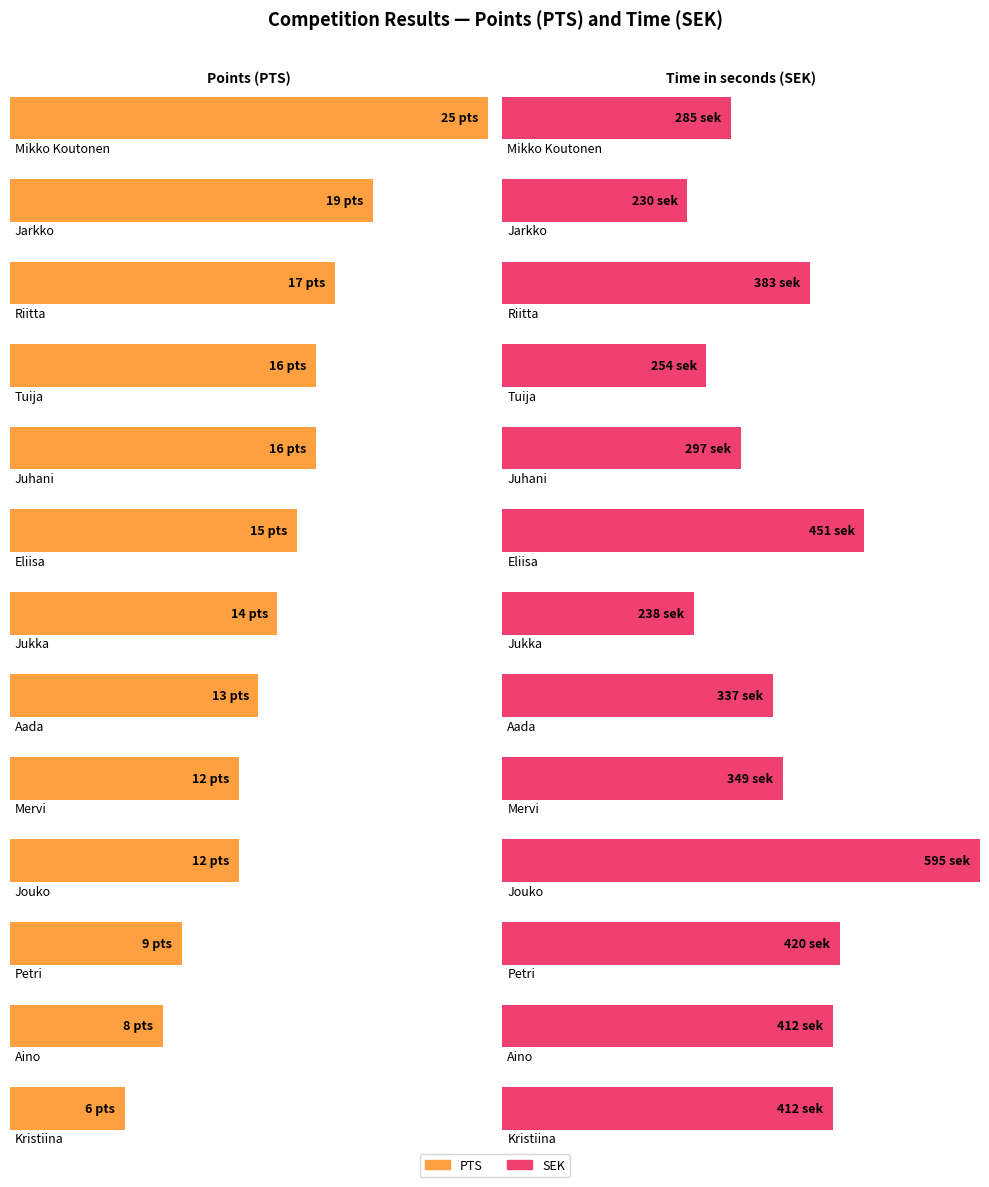

What is the difference between the highest and lowest values at Eliisa?

436